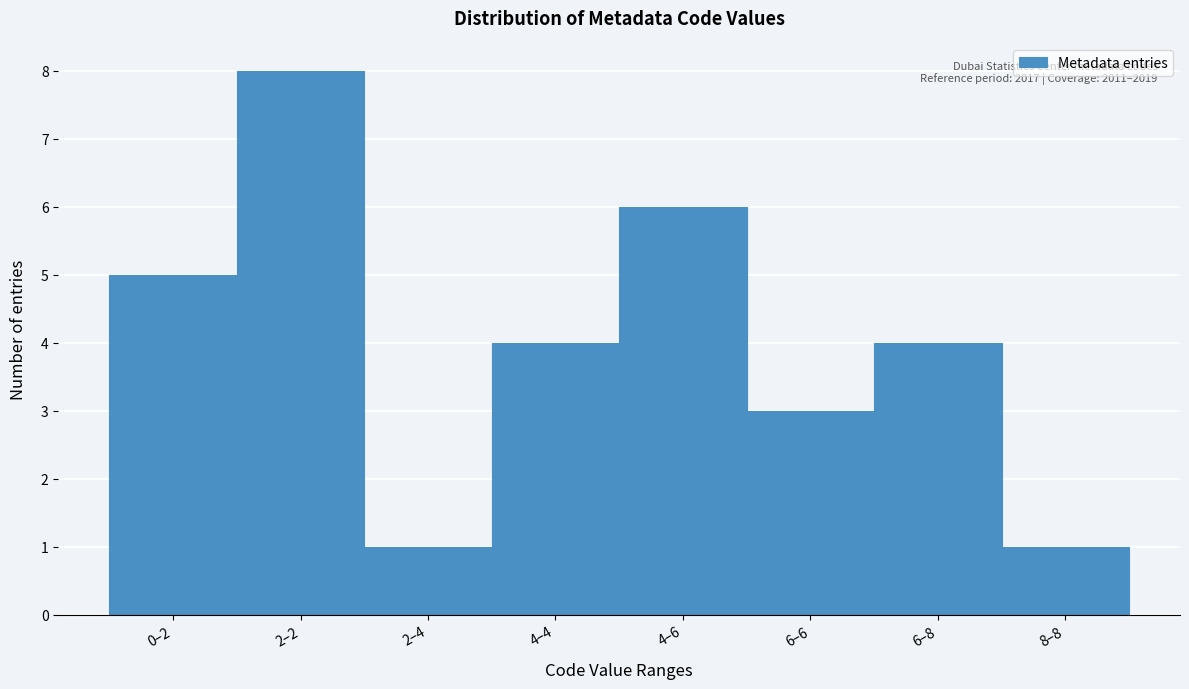

Reading left to right, what are all the values shown in this chart?

5	8	1	4	6	3	4	1